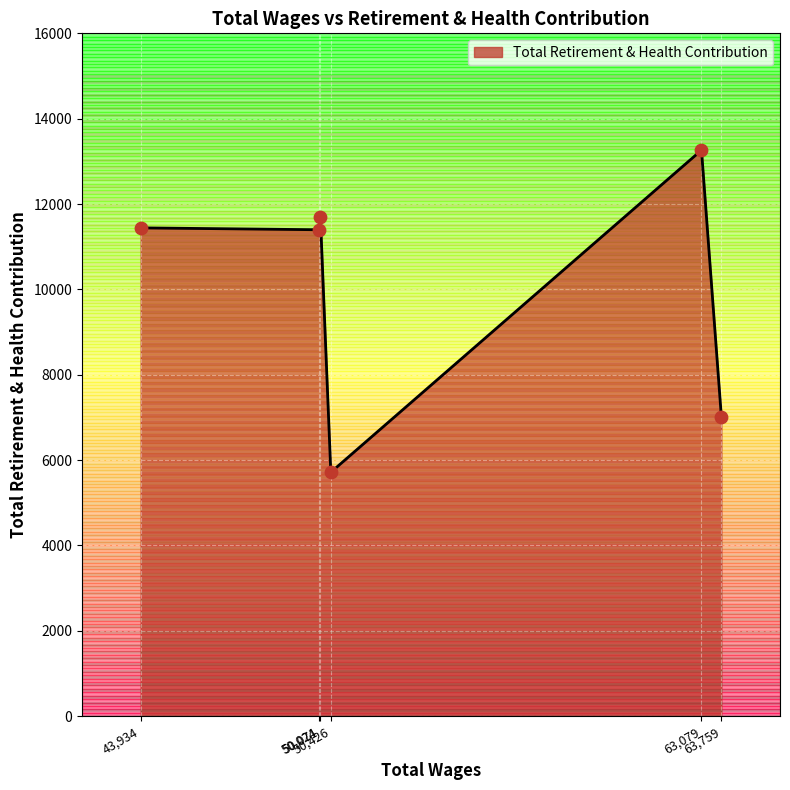

What is the ratio of the value at 50071.0 to the value at 50024.0?

1.0